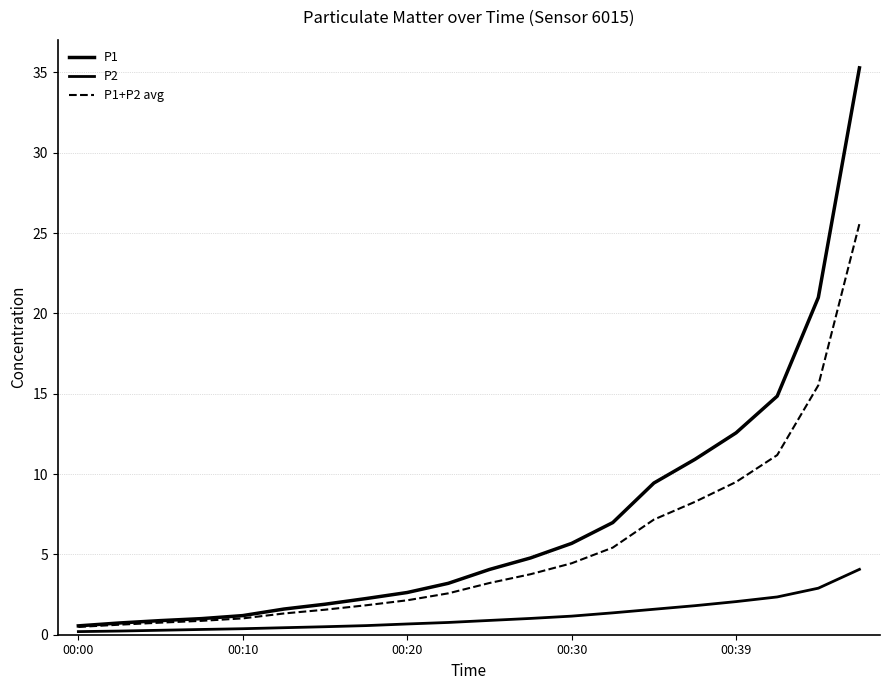

How many lines are shown in the chart?

3